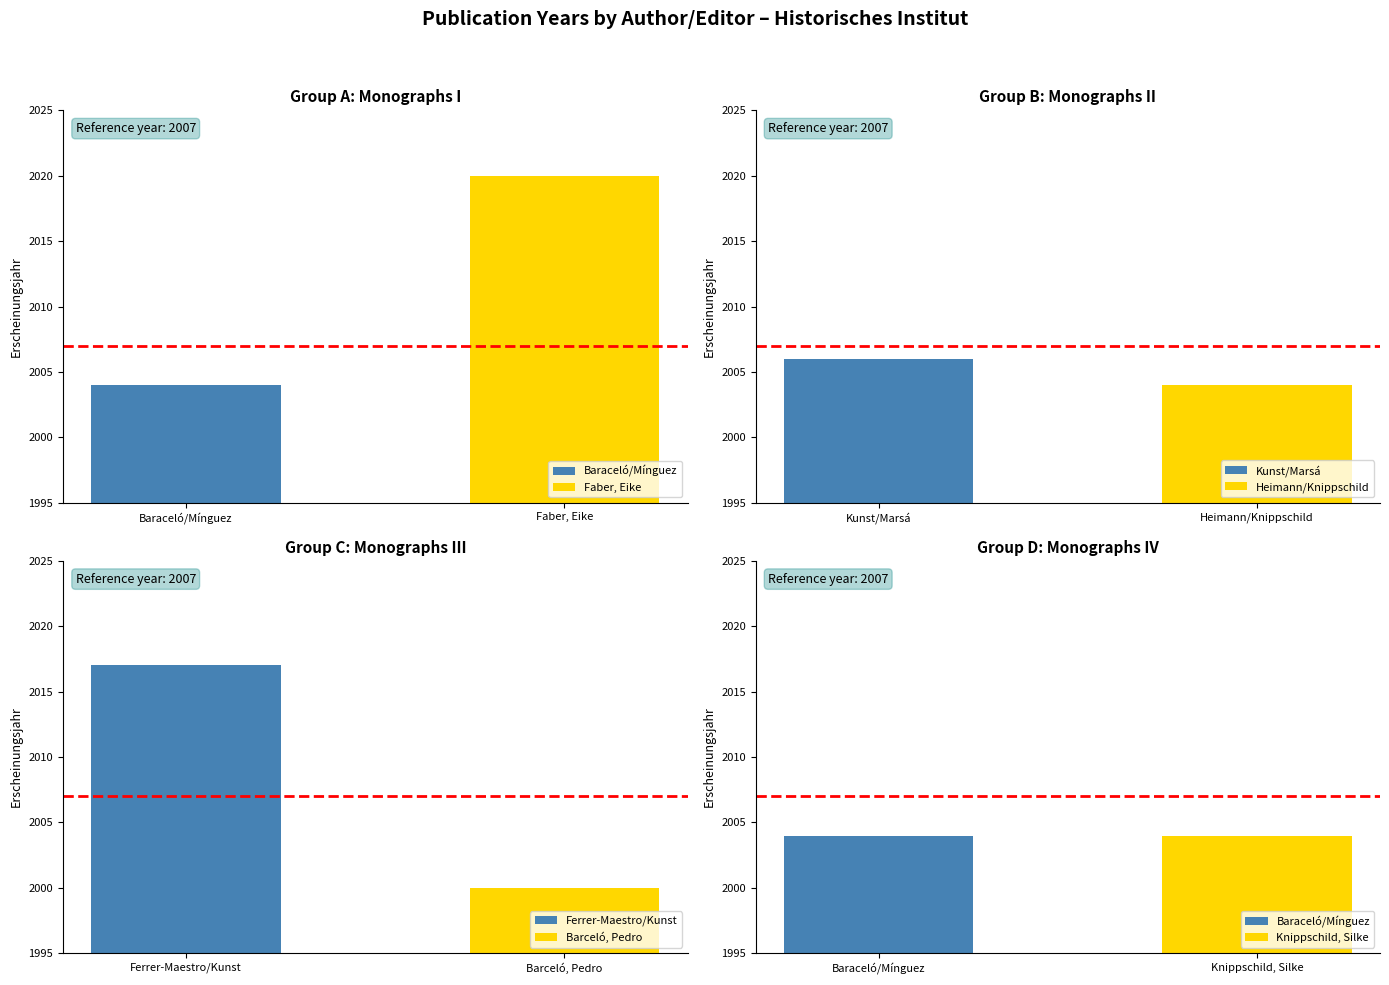

What is the change in value from Baraceló/Mínguez to Faber, Eike?

+16